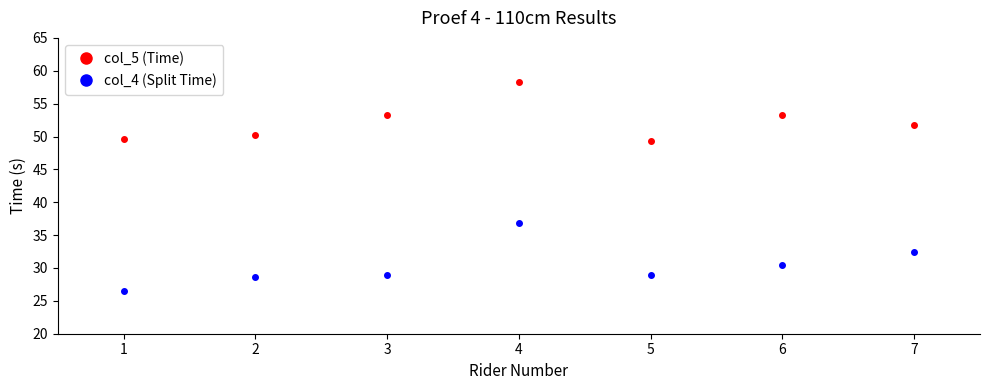

What is the value of the col_4 (Split Time) point at the 7th from the left?

32.4